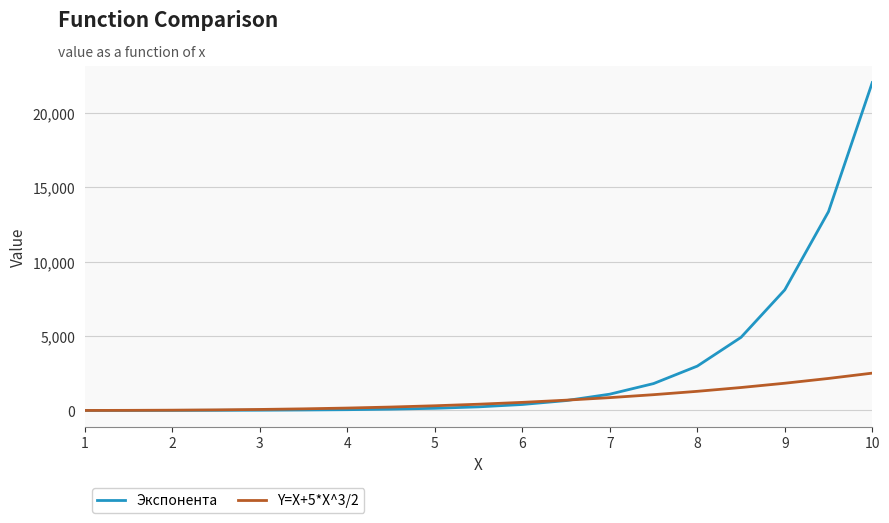

At how many categories does at least one series exceed 18178?

1